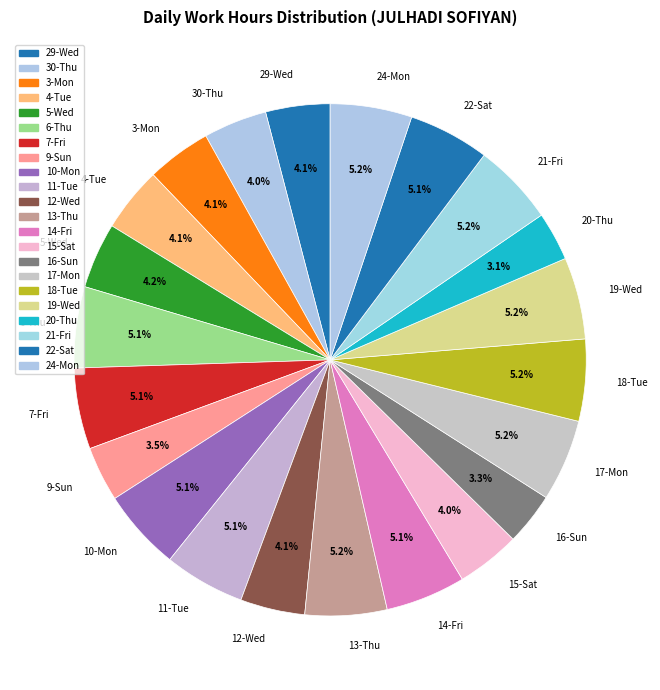

How much of the chart is everything except 3-Mon?

95.9%